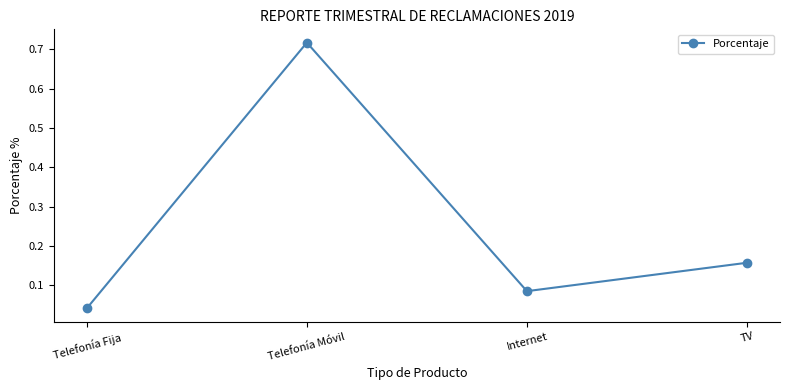

List the labels in order of value, largest first.

Telefonía Móvil, TV, Internet, Telefonía Fija